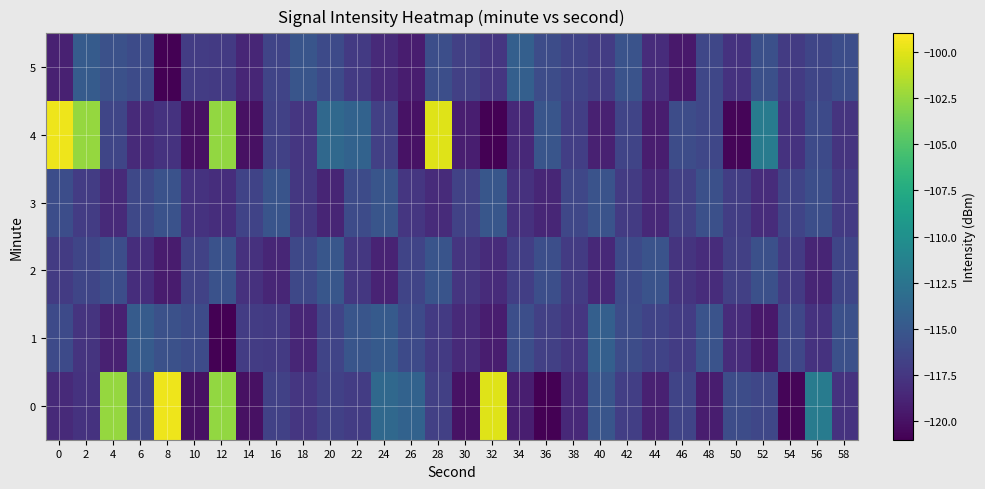

At 48, list the series in order from smallest to largest.

0, 2, 4, 5, 3, 1